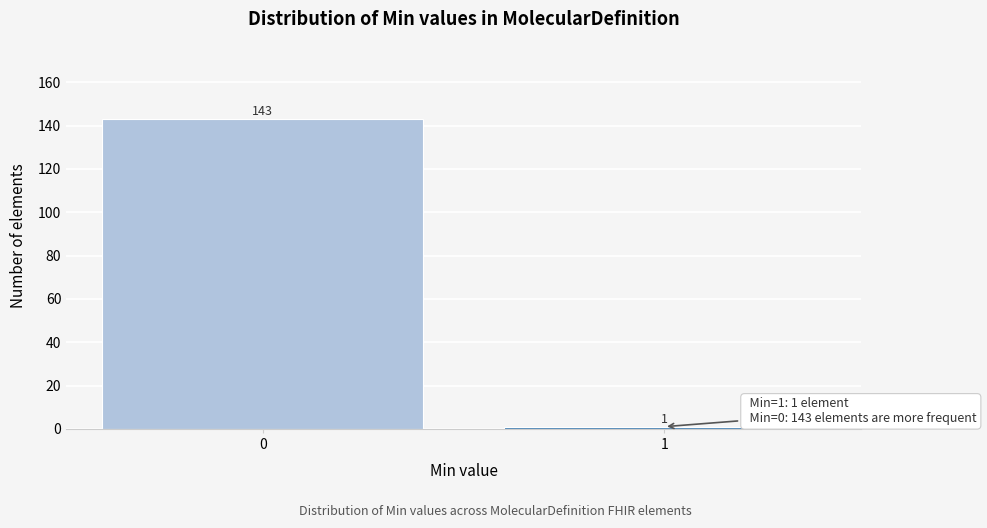

Reading right to left, list all the values displayed in this chart.

1	143